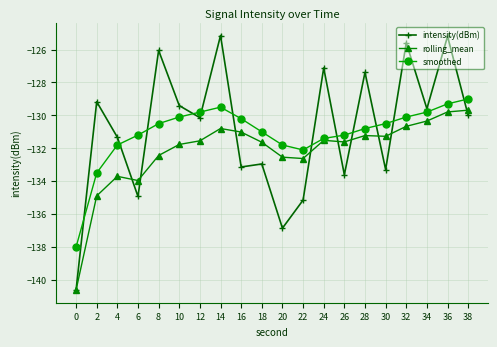

How many values in the smoothed series exceed -130?

5